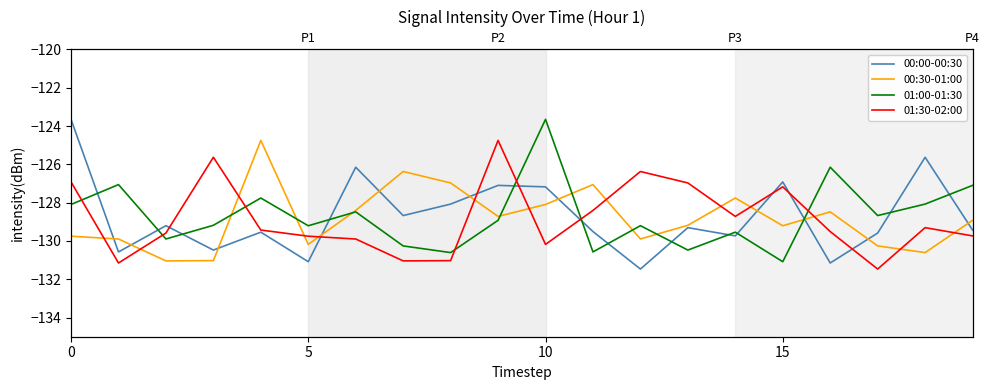

How many data points in 01:30-02:00 are above -129?

8